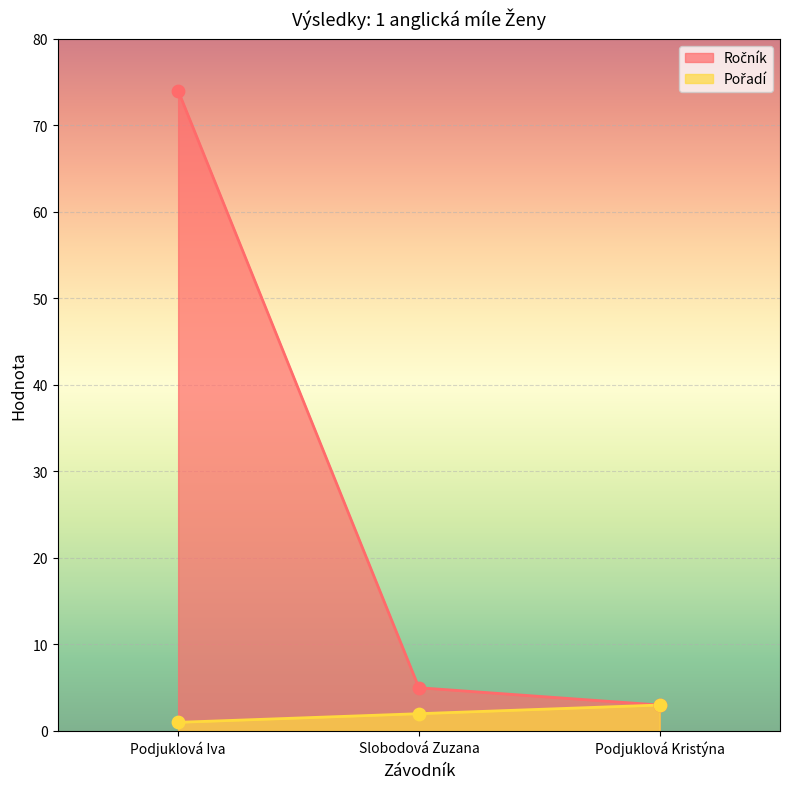

Which series has the widest spread of Y values?

Ročník